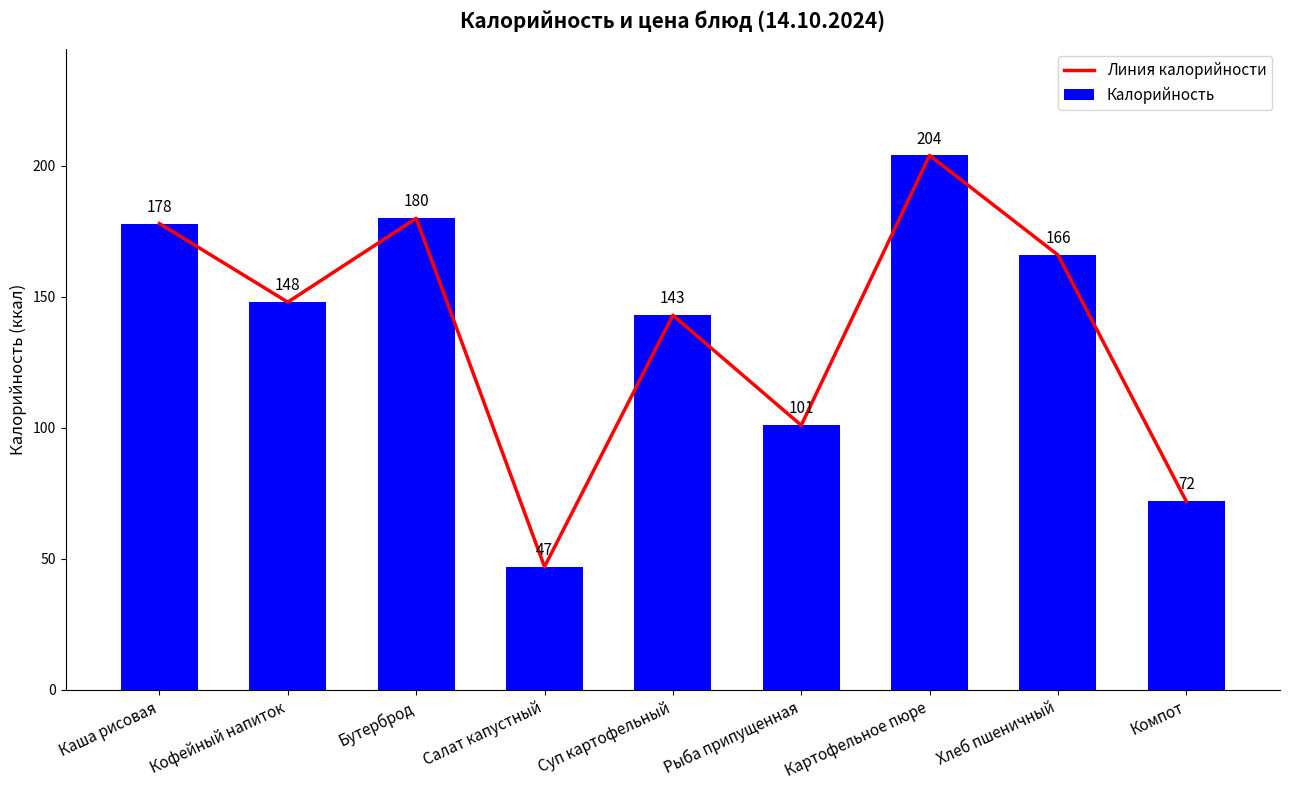

What is the difference between the maximum and minimum values in the Калорийность series?

157